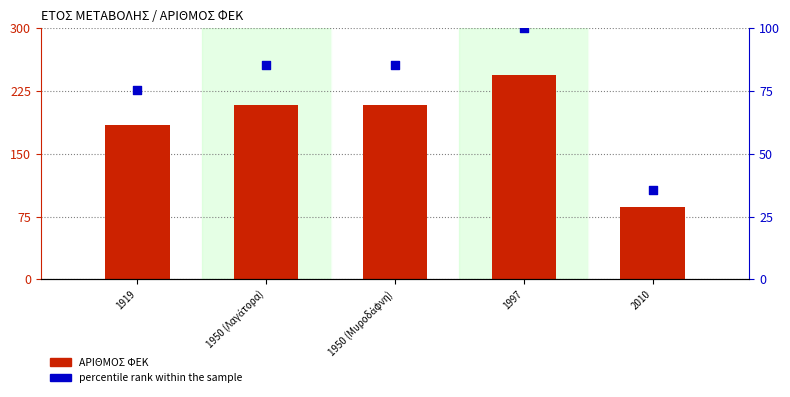

Which series contains the lowest Y value?

percentile rank within the sample